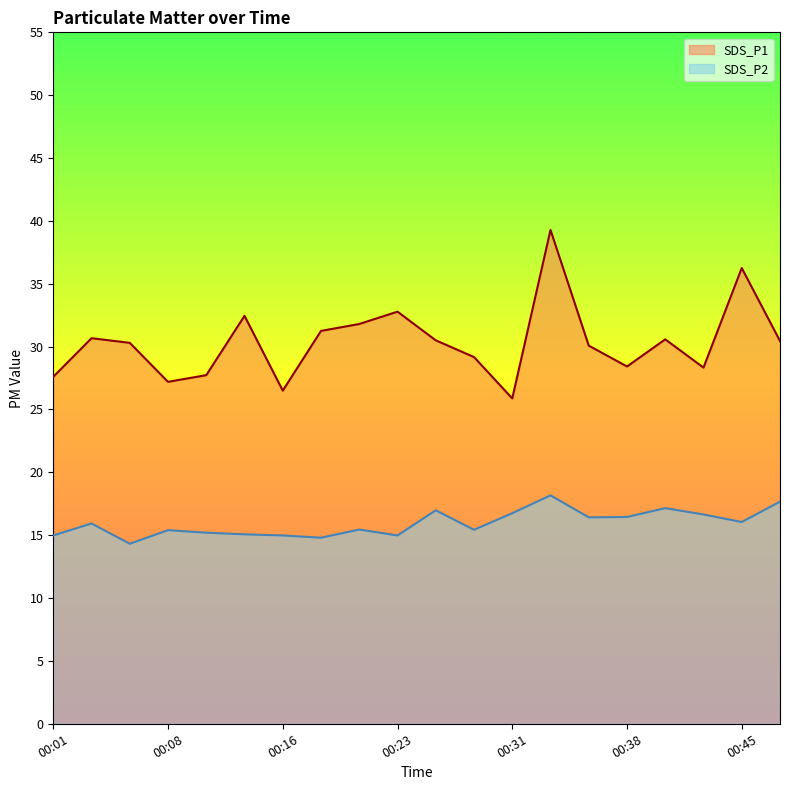

What is the greatest value displayed?

39.3